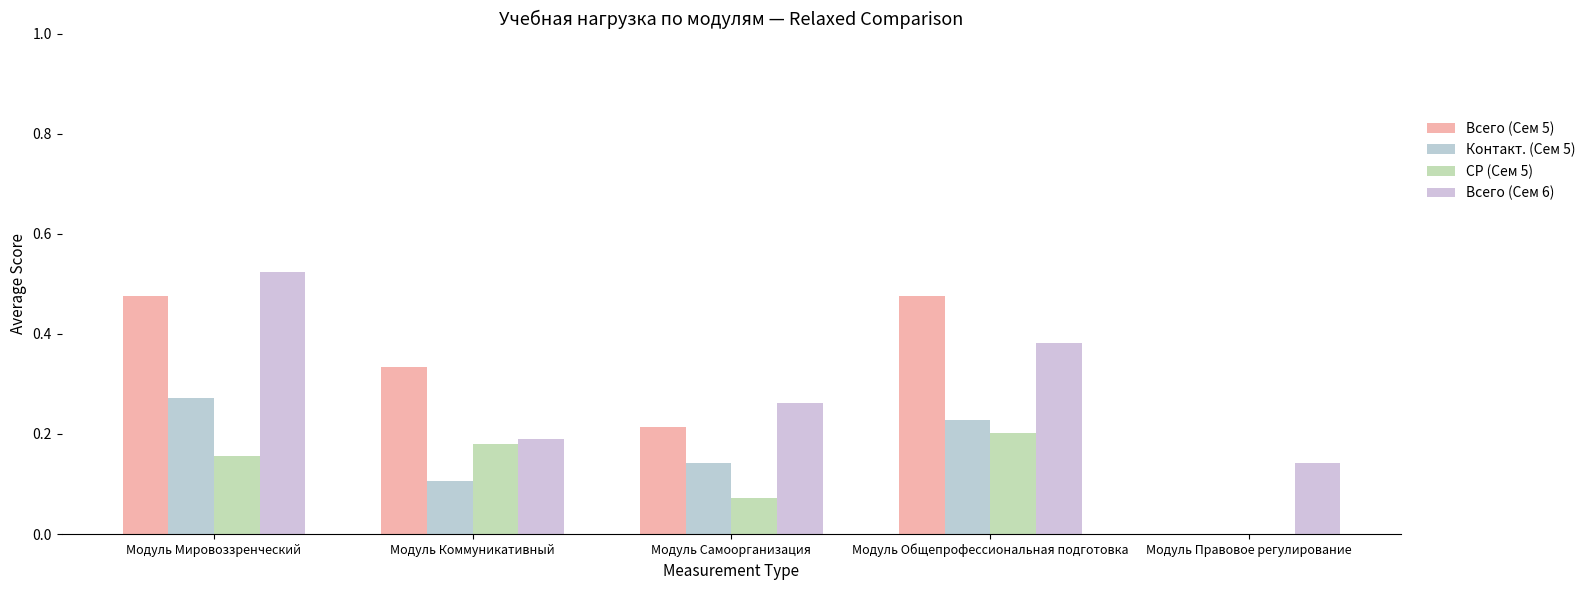

Which series has the widest spread of values?

Всего (Сем 5)